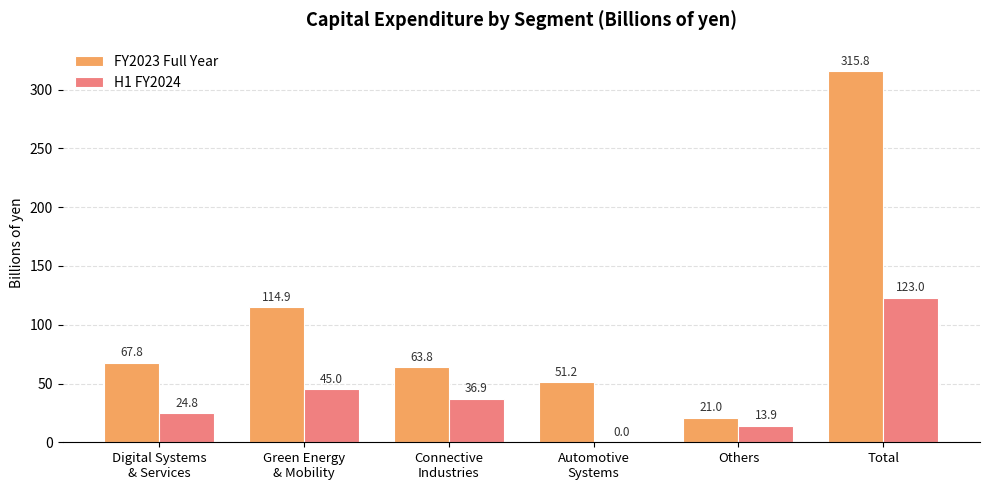

Where does the FY2023 Full Year series first go above 67?

Digital Systems
& Services